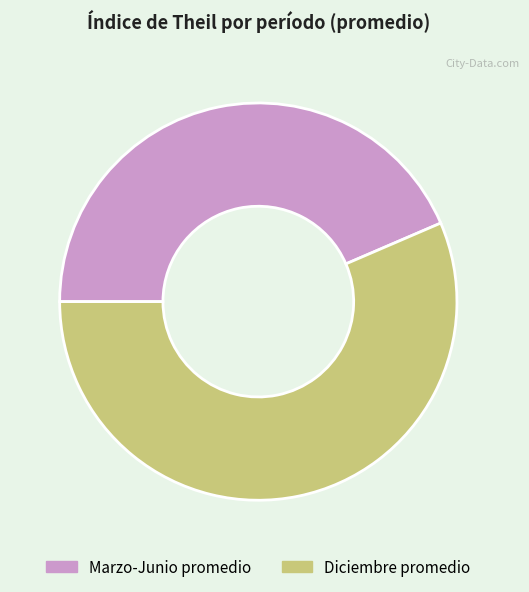

Combined, do Diciembre promedio and Marzo-Junio promedio account for over 50%?

Yes